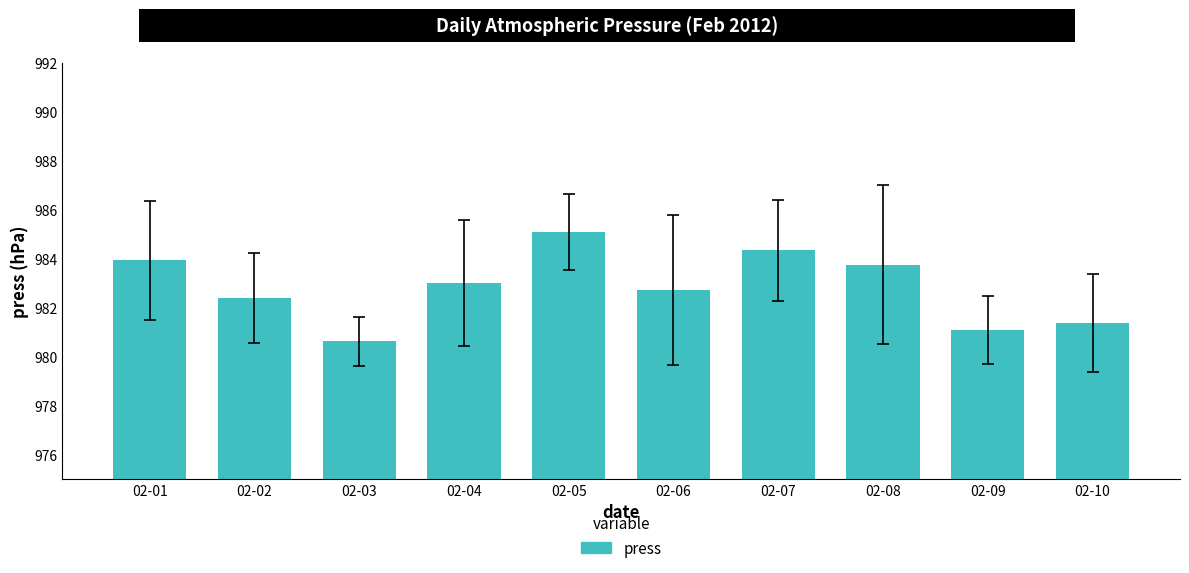

What is the minimum value shown in the chart?

980.6